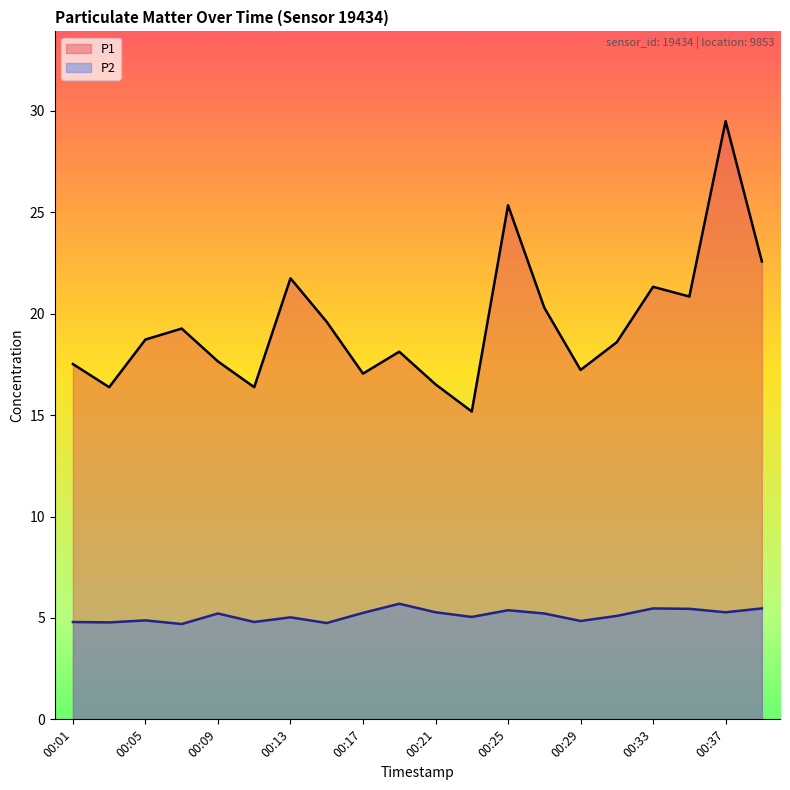

True or false: P1 and P2 cross at least once.

False